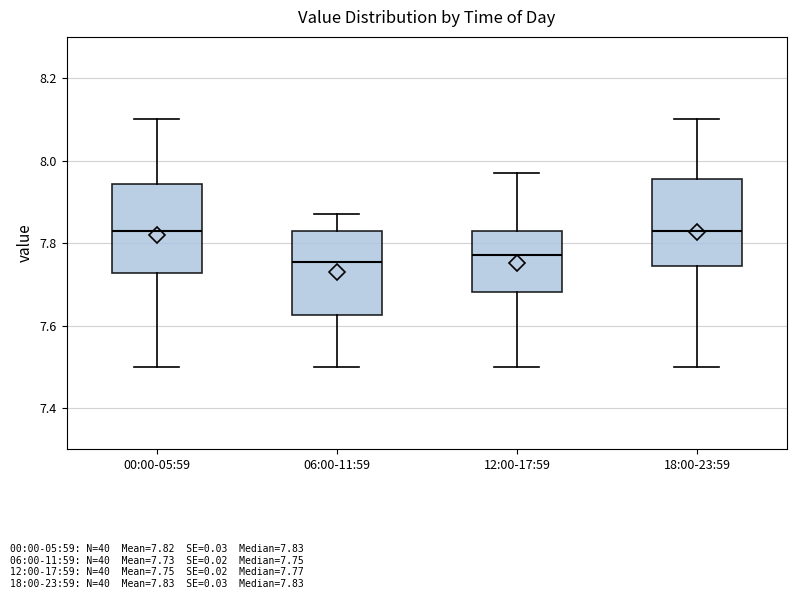

Where does the median line of the box for 18:00-23:59 sit on the y-axis? The values are not printed on the chart, so give them approximately, as read against the axis.

7.84